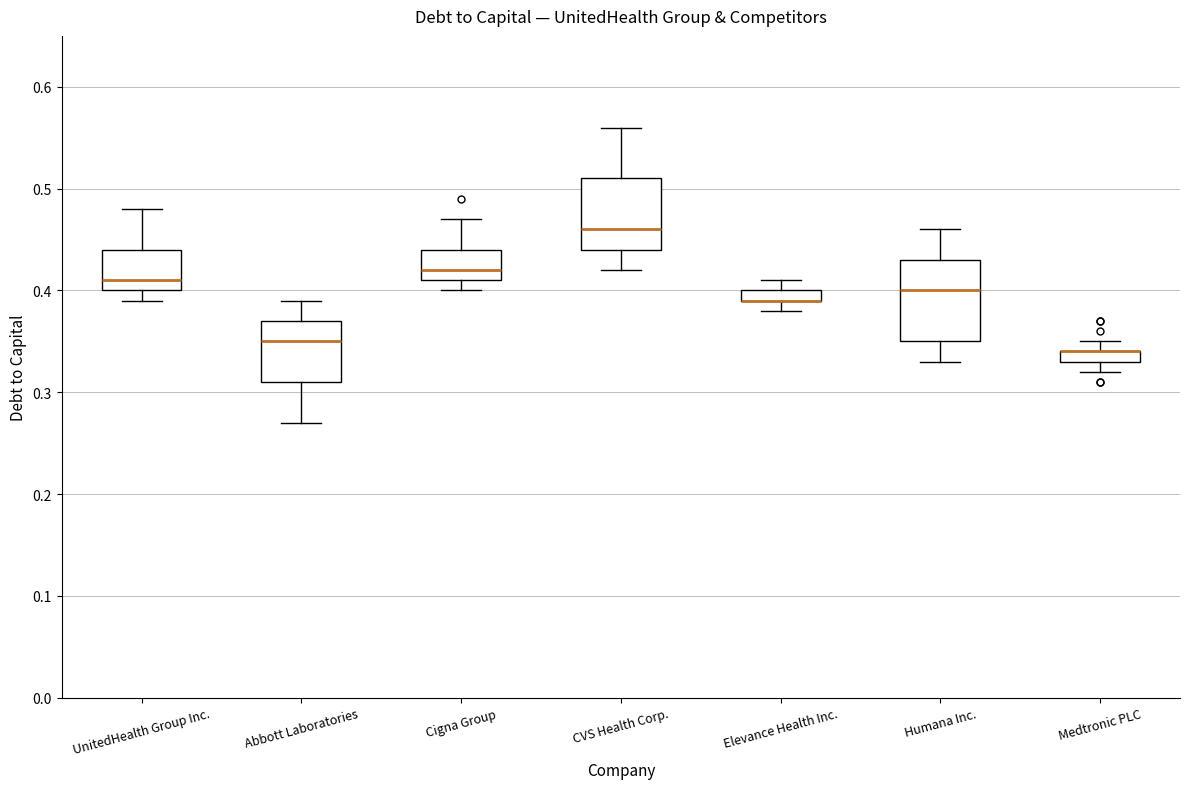

Where does the lower whisker of the box for Elevance Health Inc. end on the y-axis? The values are not printed on the chart, so give them approximately, as read against the axis.

0.38